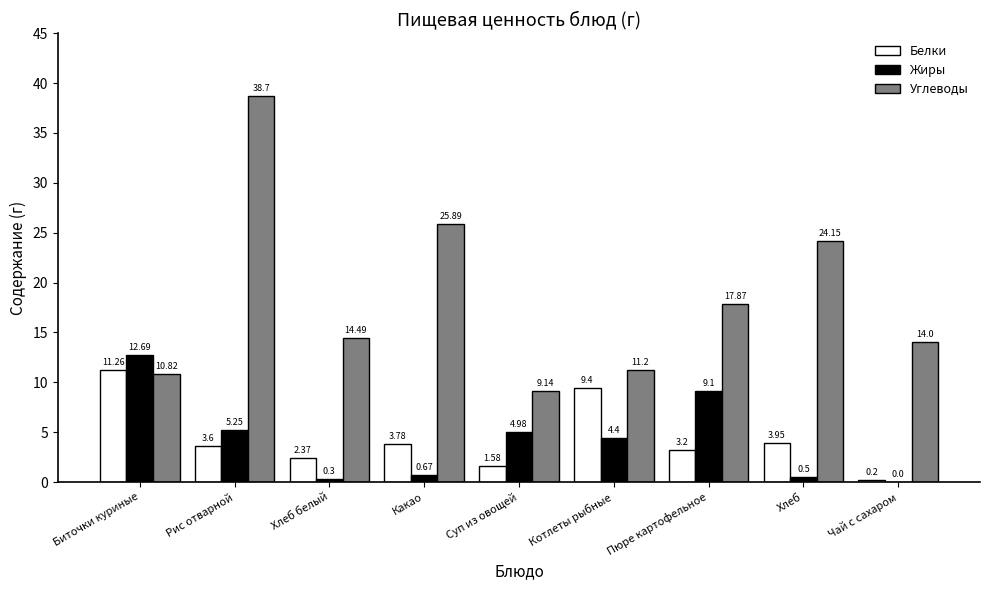

Which series has the widest spread of values?

Углеводы